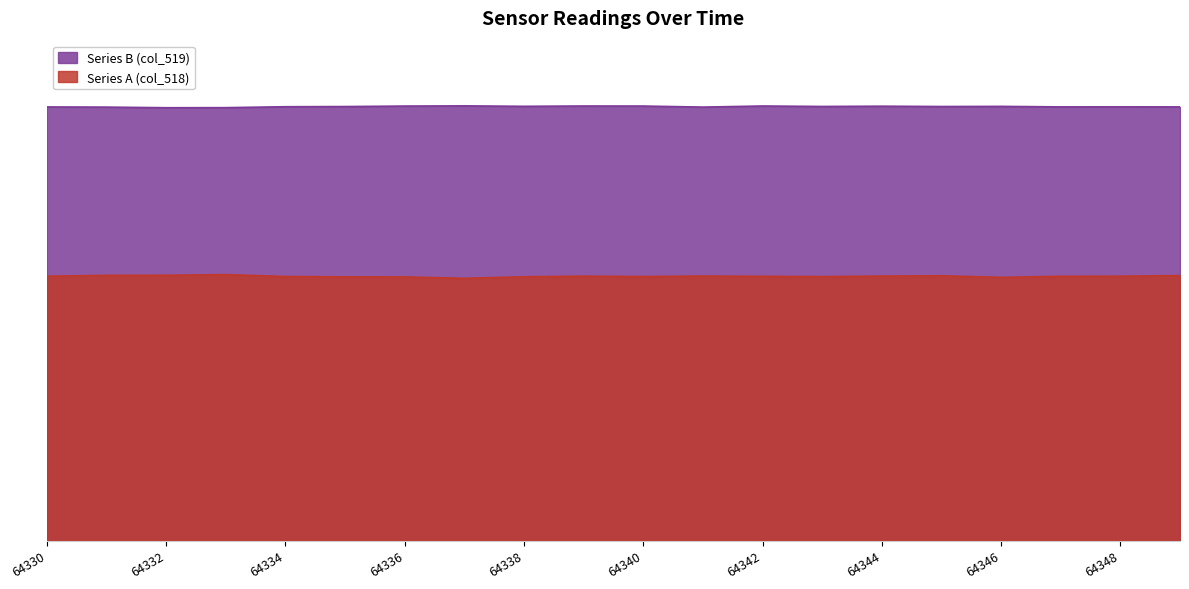

At 64342, list the series in order from smallest to largest.

Series A (col_518), Series B (col_519)